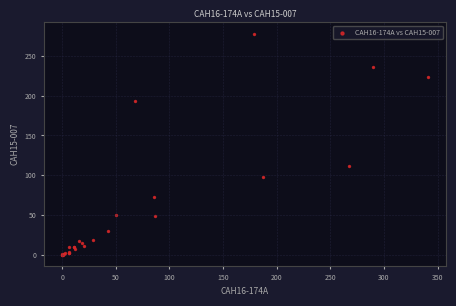

What Y value in the scatter plot is closest to 139?

112.2